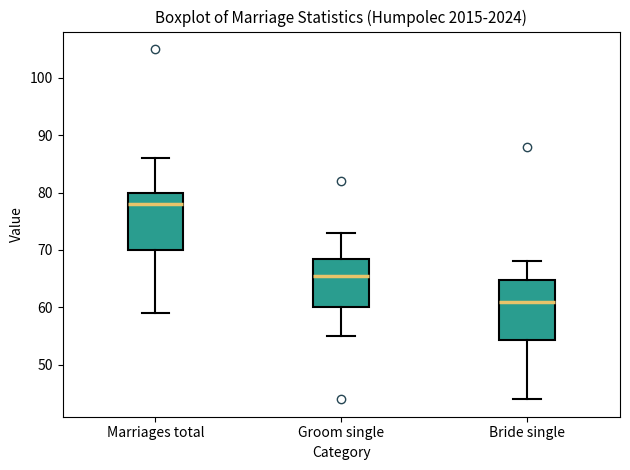

Reading left to right, read every box against the y-axis: the position of its median line, the range the box covers, and the ends of its whiskers. The values are not printed on the chart, so give them approximately, as read against the axis.

Marriages total: median 78, box 70 to 80, whiskers 59 to 86
Groom single: median 66, box 60 to 69, whiskers 55 to 73
Bride single: median 61, box 54 to 65, whiskers 44 to 68